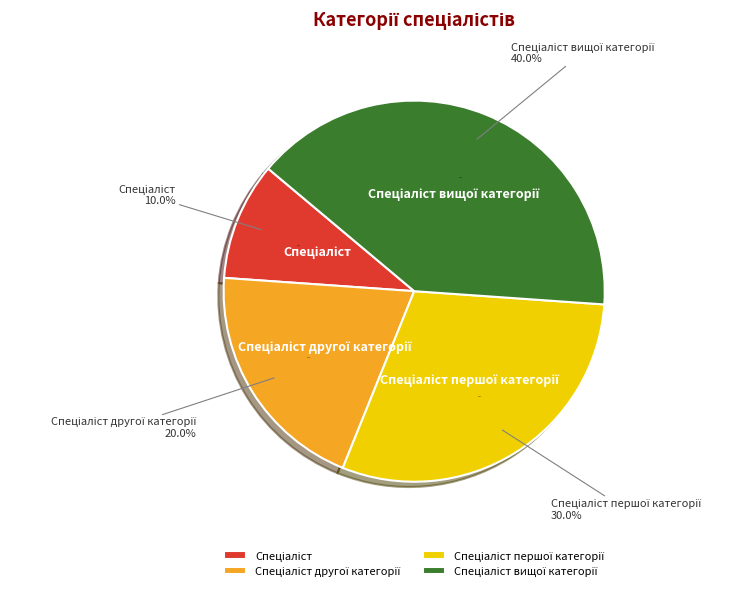

Does Спеціаліст вищої категорії account for over 50% of the chart?

No